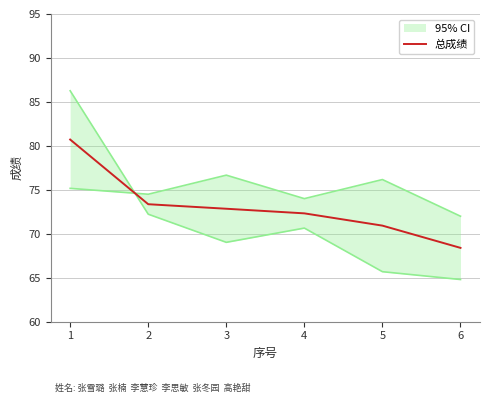

True or false: there are more than 1 points higher than both neighbors.

False